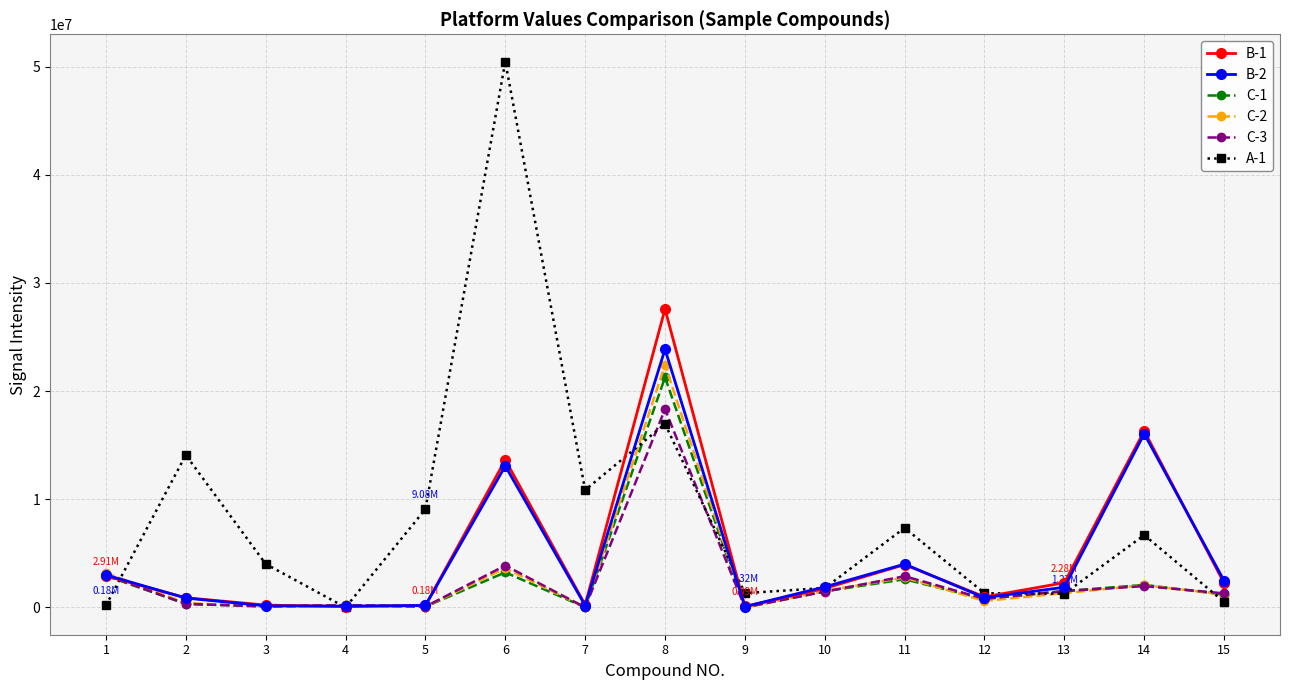

How many data points in C-1 are above 1184095?

8